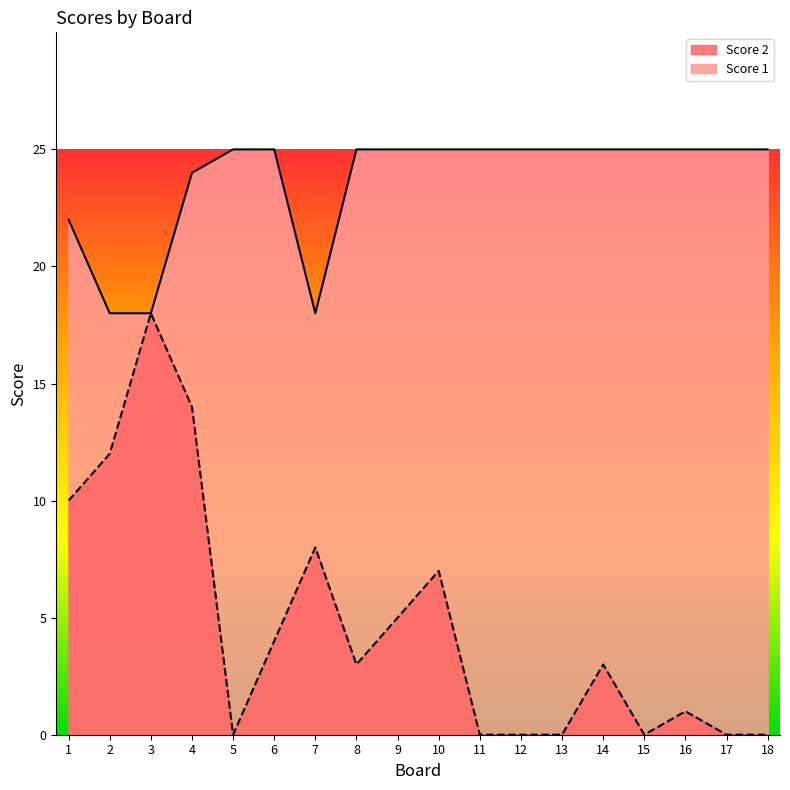

The value of Score 1 at 15 is 25. True or false?

True